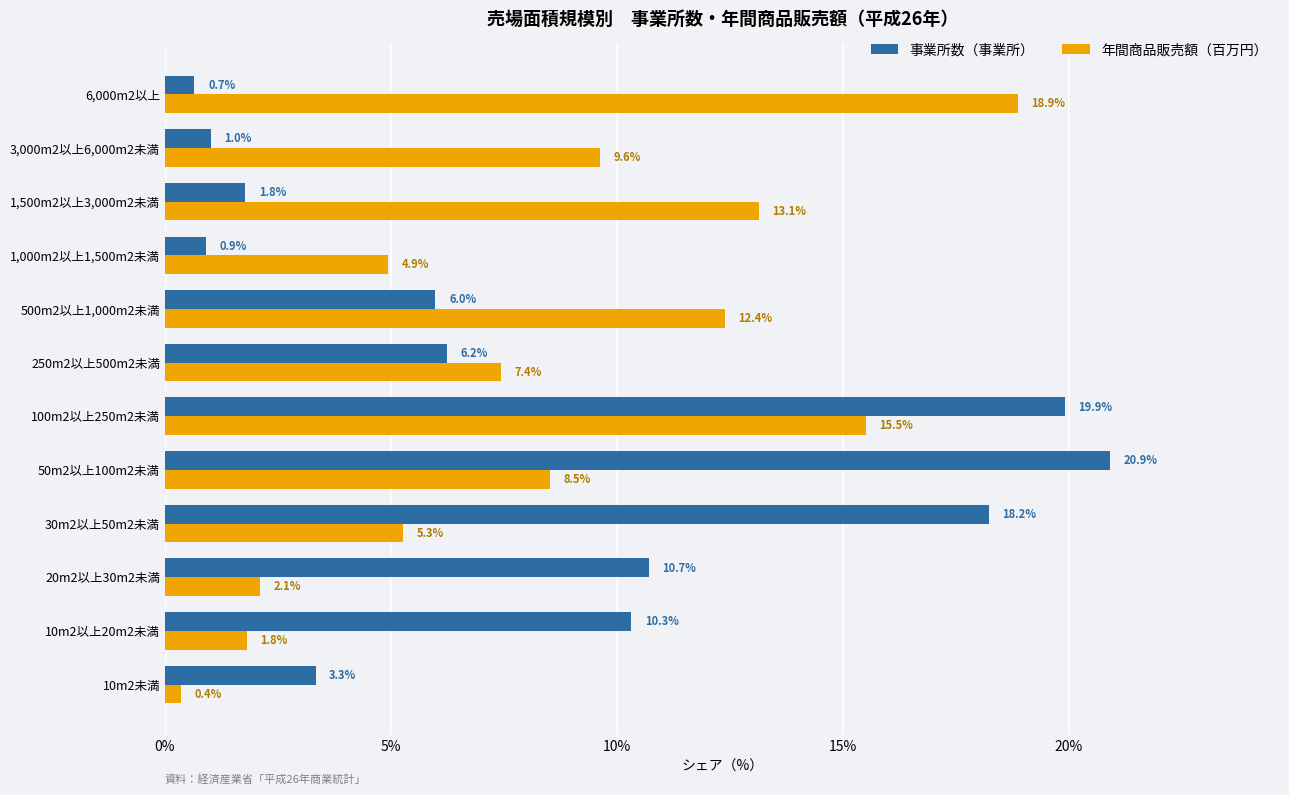

What is the average value of the 年間商品販売額（百万円） series?

8.3